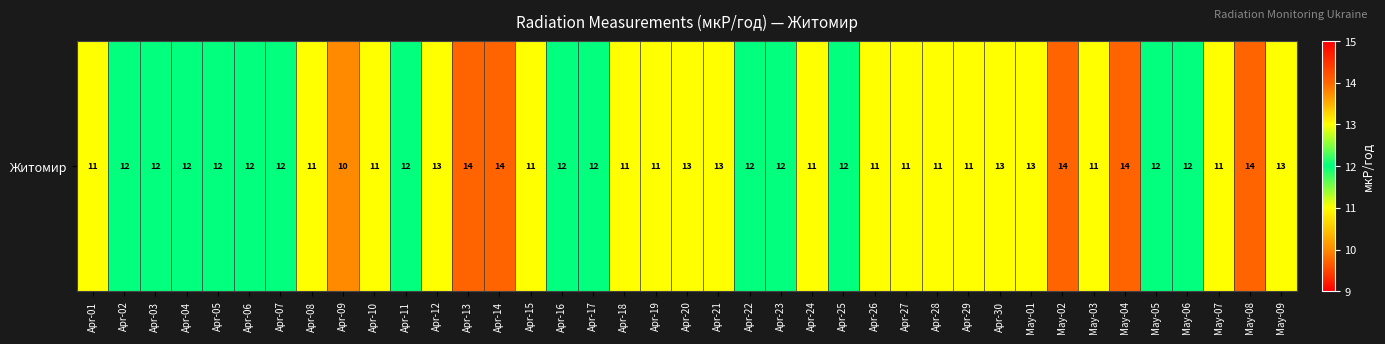

Rank the categories by value from lowest to highest.

Apr-09, Apr-01, Apr-08, Apr-10, Apr-15, Apr-18, Apr-19, Apr-24, Apr-26, Apr-27, Apr-28, Apr-29, May-03, May-07, Apr-02, Apr-03, Apr-04, Apr-05, Apr-06, Apr-07, Apr-11, Apr-16, Apr-17, Apr-22, Apr-23, Apr-25, May-05, May-06, Apr-12, Apr-20, Apr-21, Apr-30, May-01, May-09, Apr-13, Apr-14, May-02, May-04, May-08